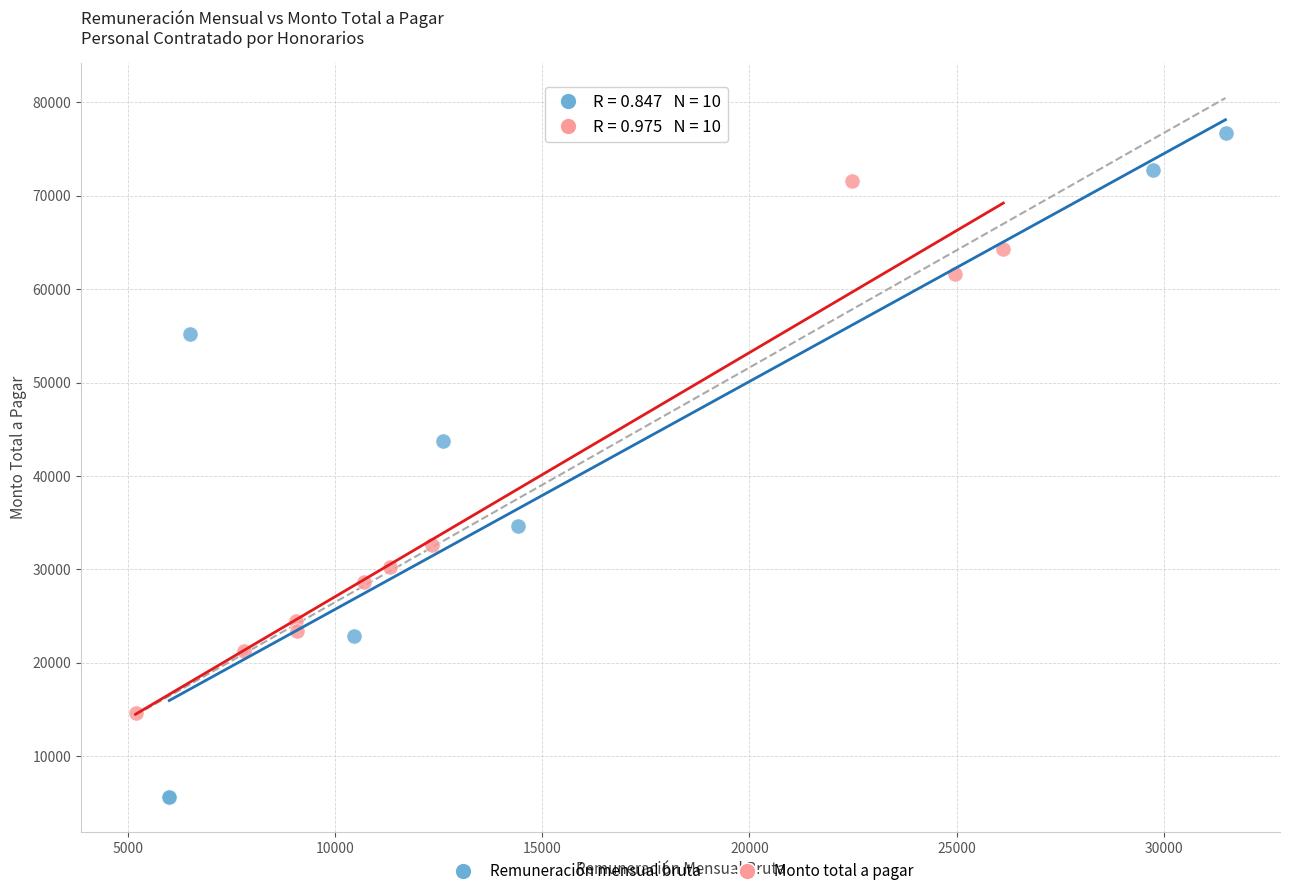

Which series has the largest Y range (max minus min)?

Remuneración mensual bruta